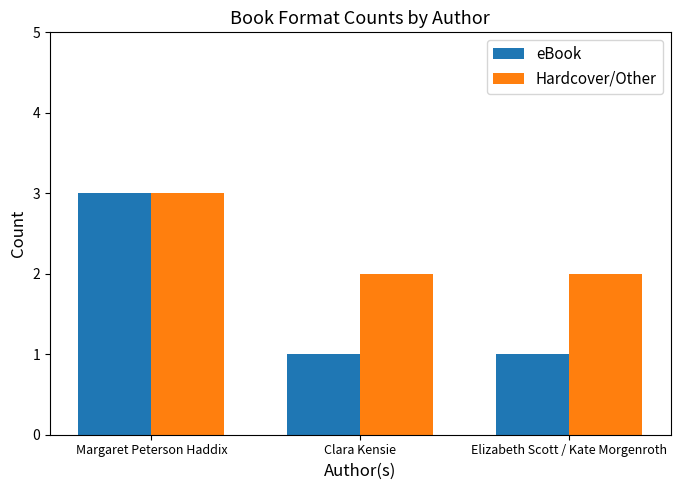

Rank the series at Elizabeth Scott / Kate Morgenroth from highest to lowest value.

Hardcover/Other, eBook